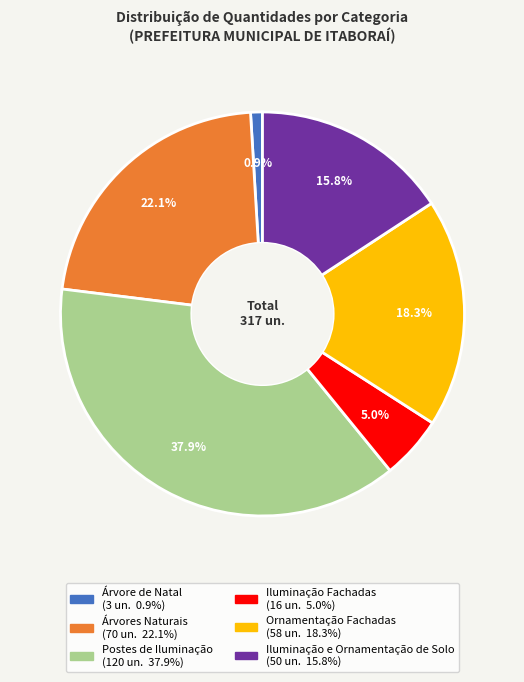

Does any single category account for the majority?

No